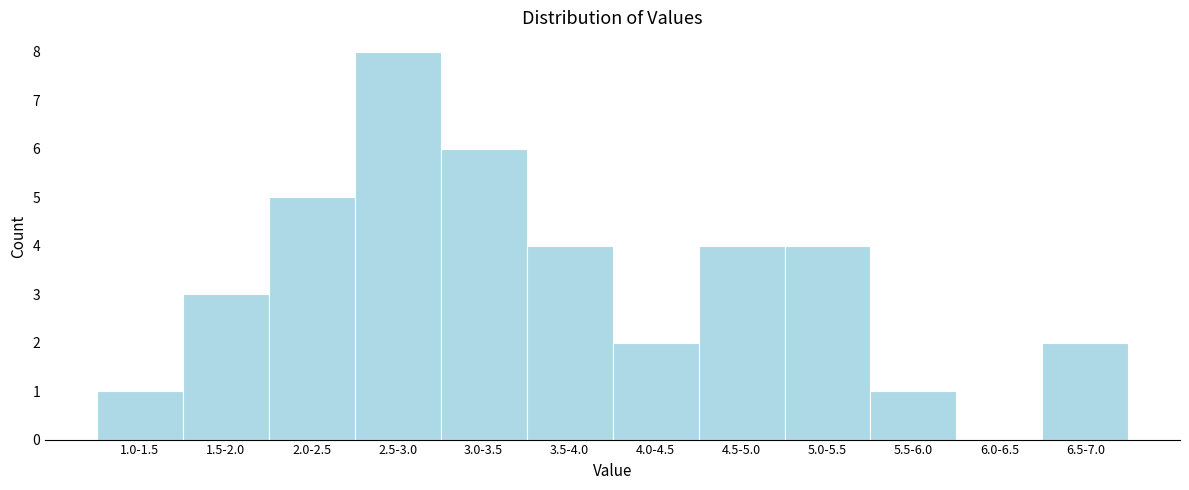

Reading right to left, transcribe all the data shown in this chart.

6.5-7.0=2	6.0-6.5=0	5.5-6.0=1	5.0-5.5=4	4.5-5.0=4	4.0-4.5=2	3.5-4.0=4	3.0-3.5=6	2.5-3.0=8	2.0-2.5=5	1.5-2.0=3	1.0-1.5=1